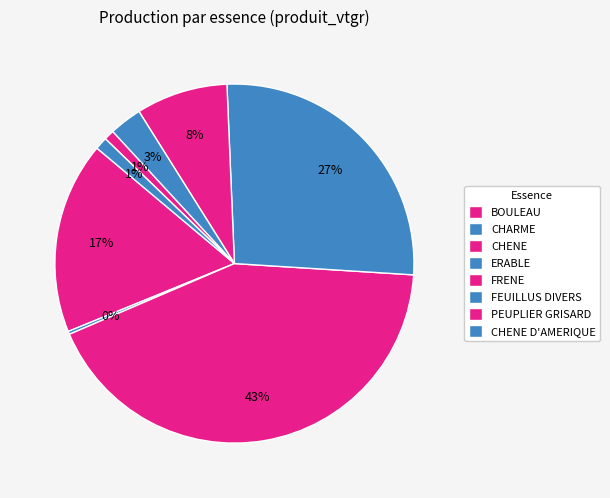

Does CHENE account for over 50% of the chart?

No